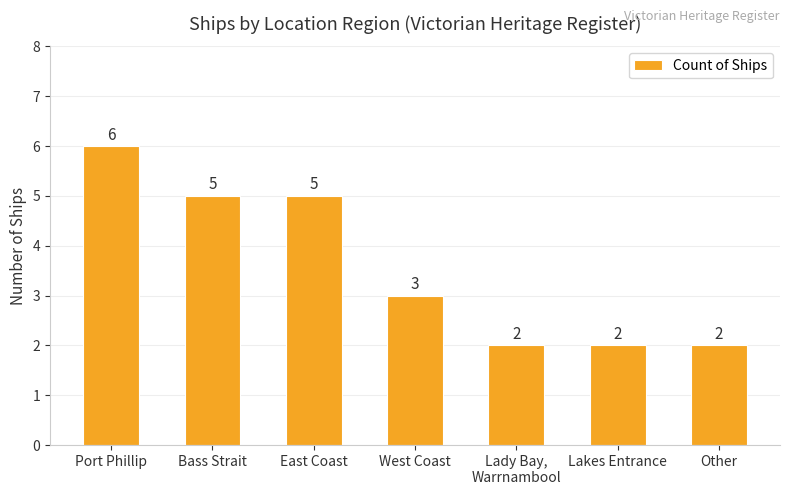

Approximately how many times larger is the value at West Coast compared to Bass Strait?

0.6